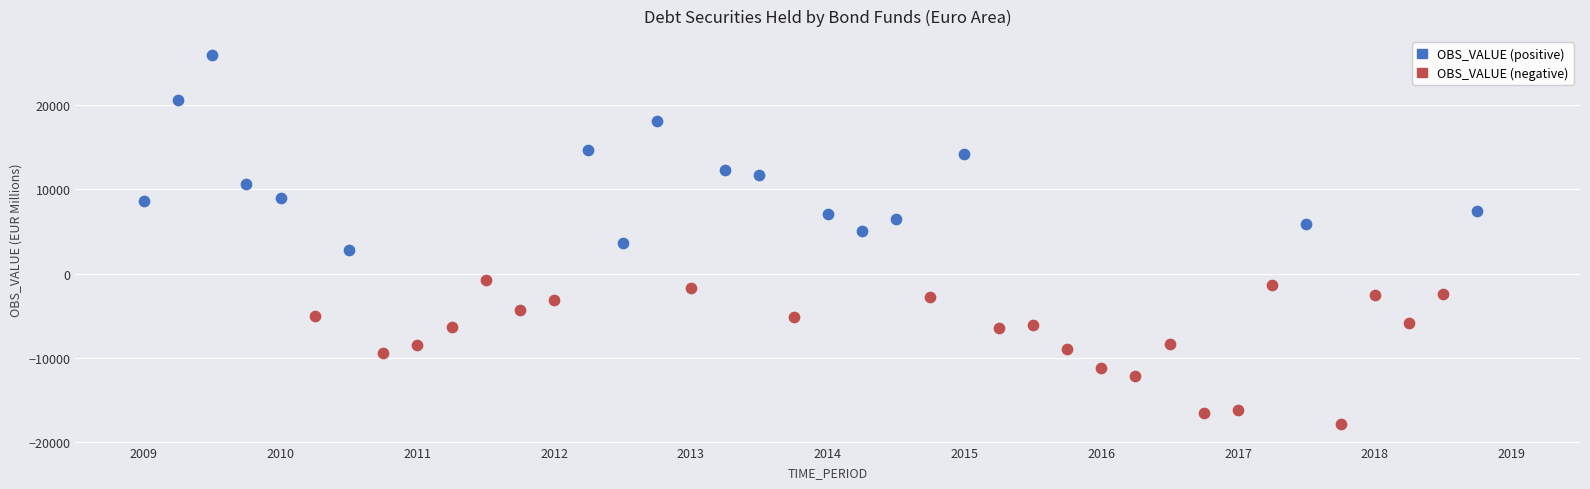

Which series reaches the minimum Y coordinate?

OBS_VALUE (negative)